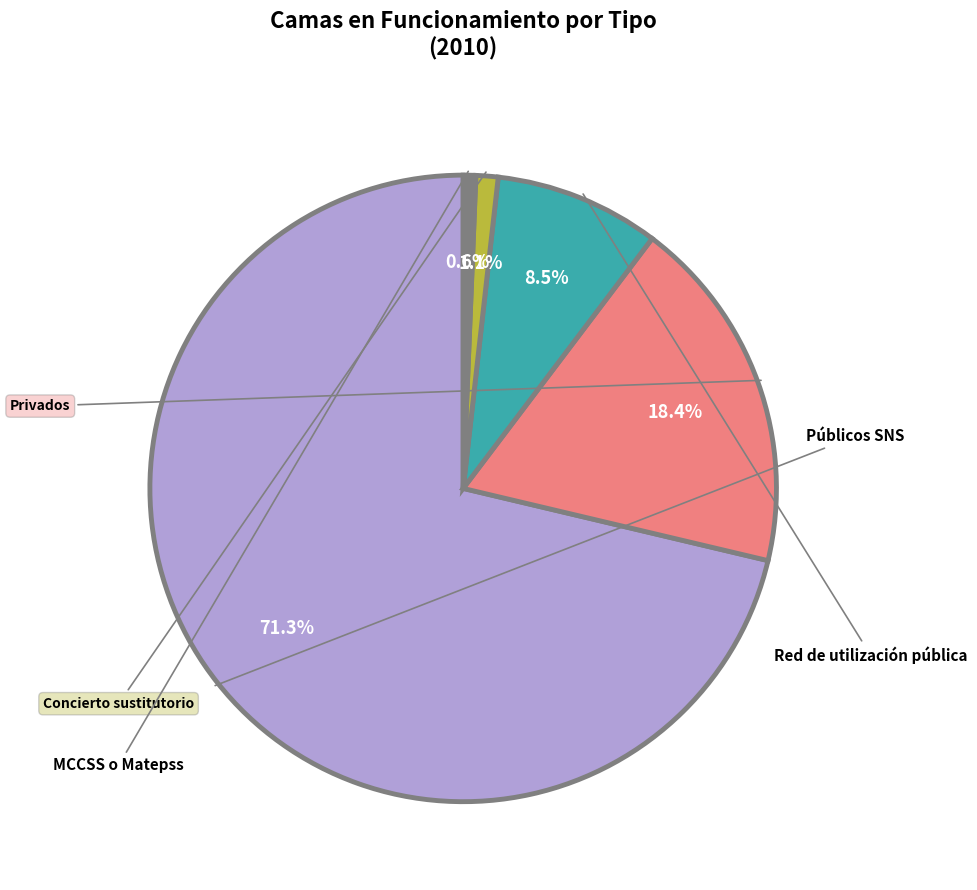

How many slices are in this pie chart?

5